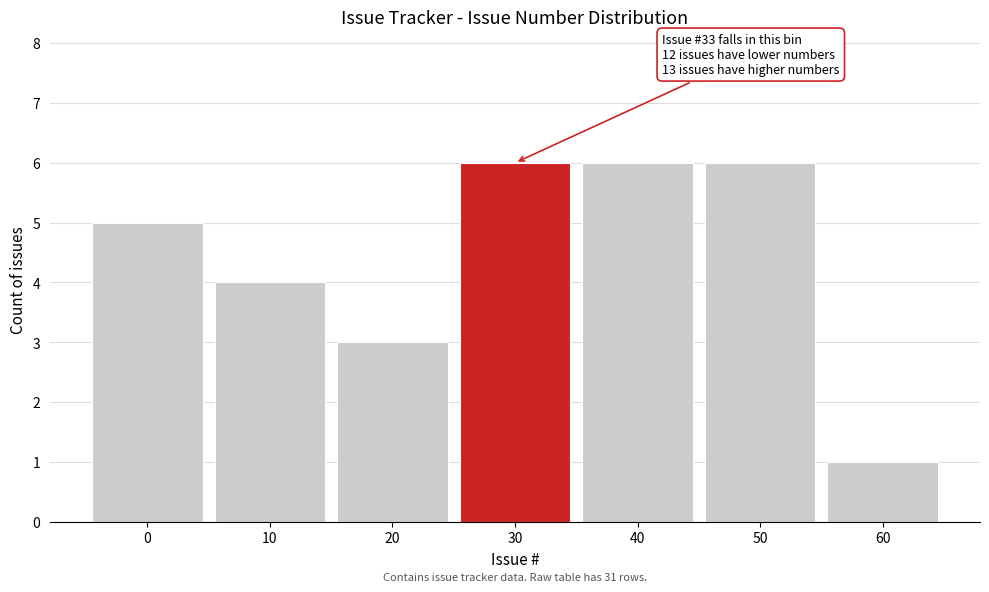

Reading left to right, list all the values displayed in this chart.

0=5	10=4	20=3	30=6	40=6	50=6	60=1